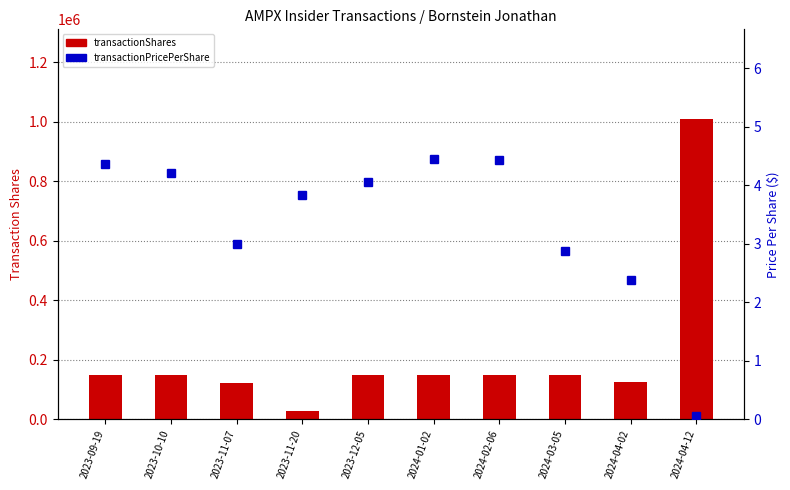

What is the greatest value displayed?

1007867.0